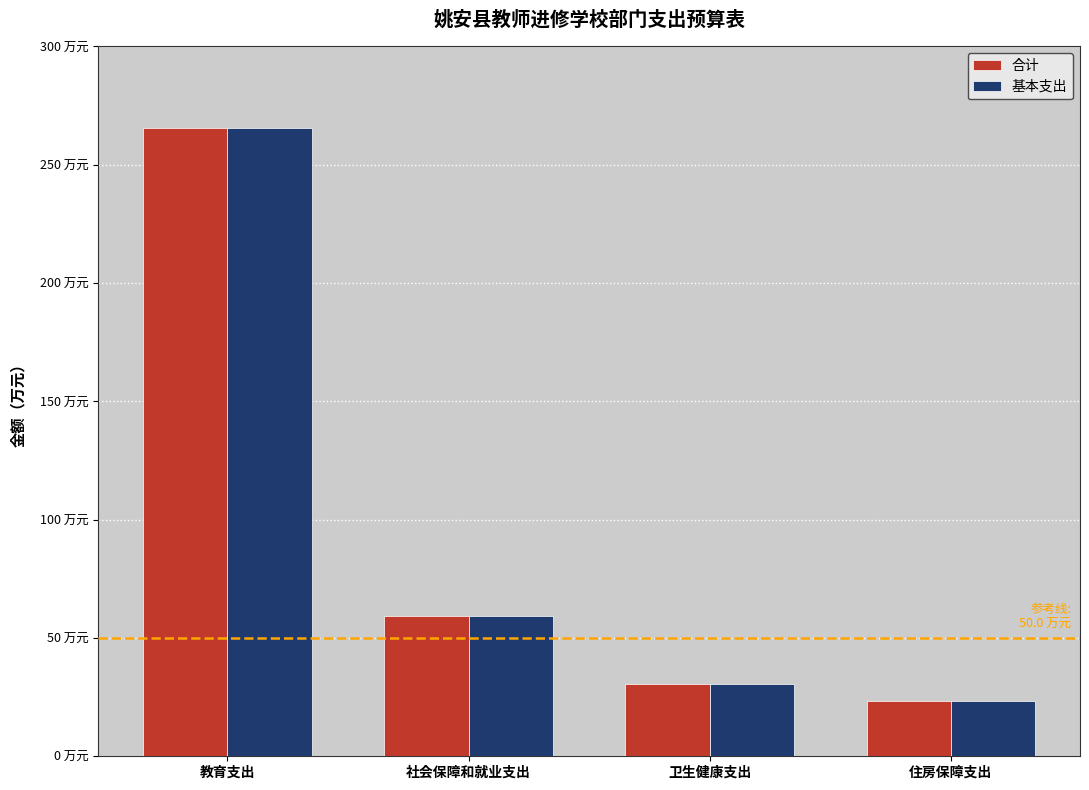

What are all the series names shown in the legend?

合计, 基本支出